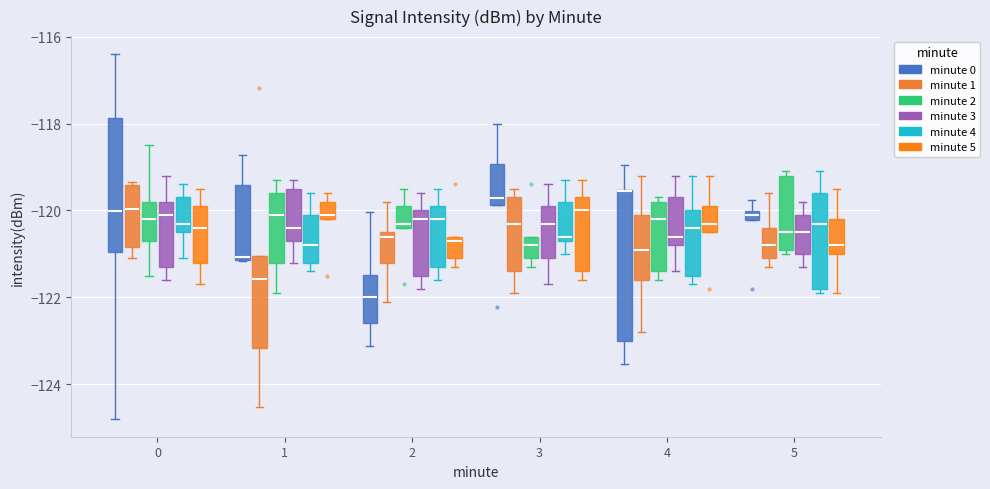

Comparing the boxes themselves (not the whiskers), which one is the tallest?

4 (minute 0)